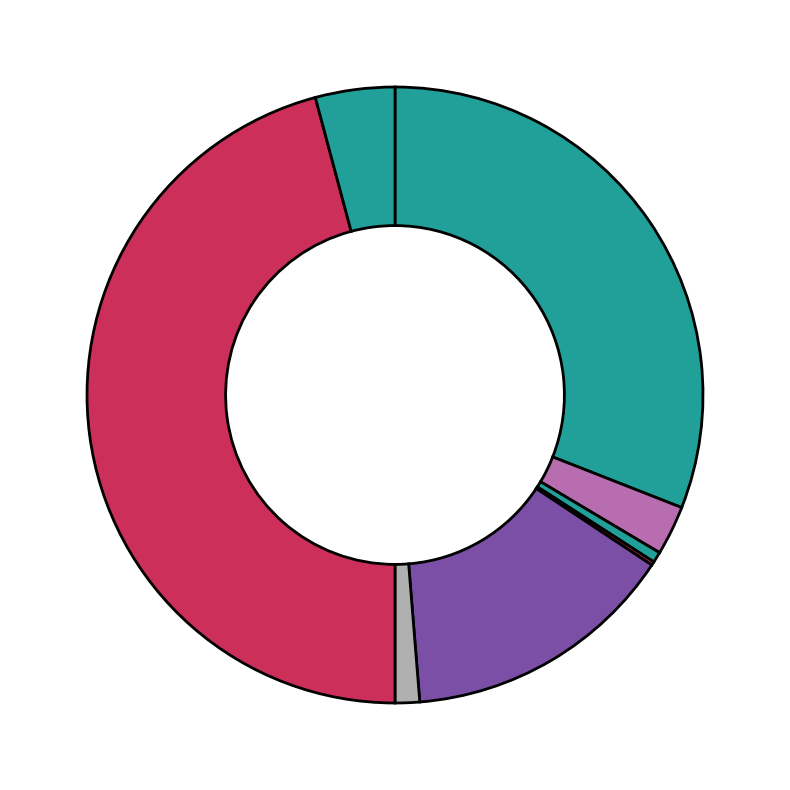

Which category has the biggest portion of the pie?

Hispanic or Latino